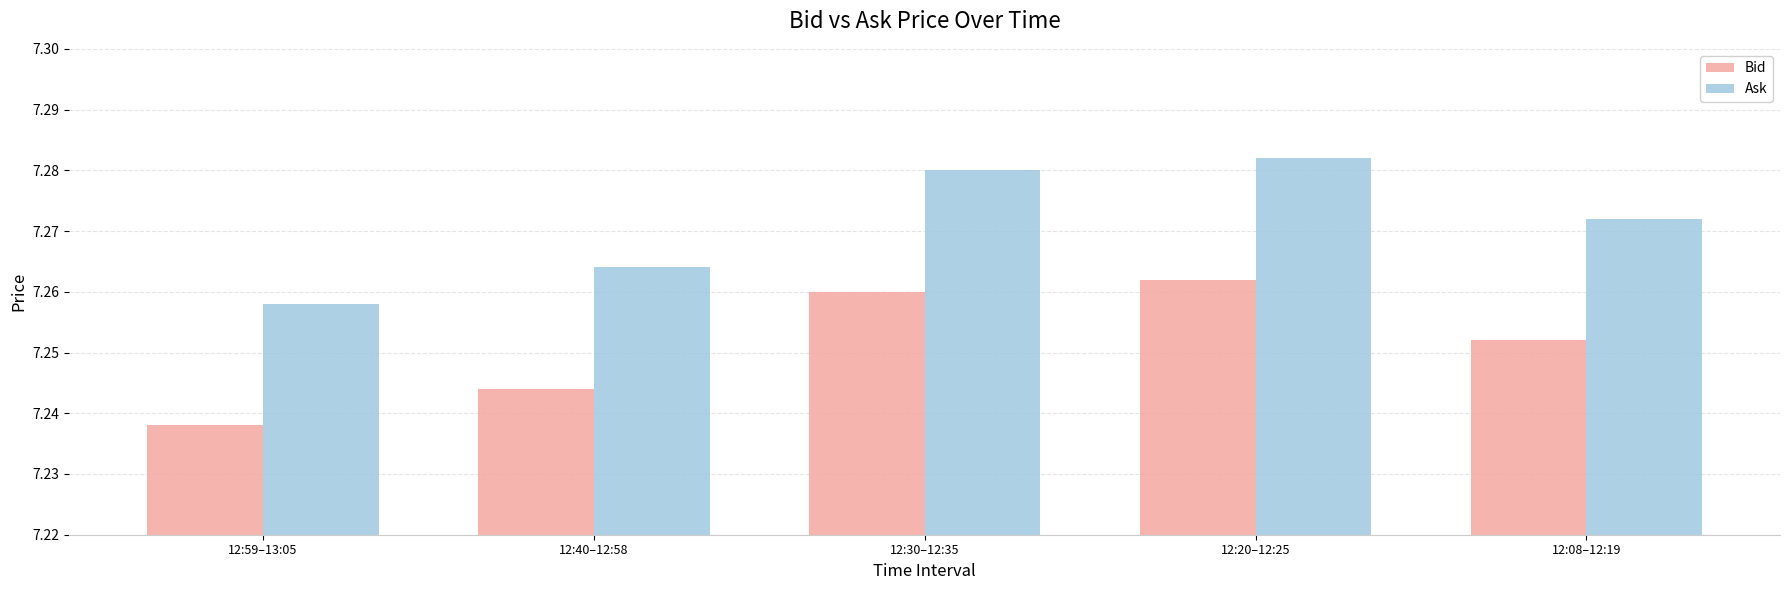

What is the sum of all Bid values?

36.3